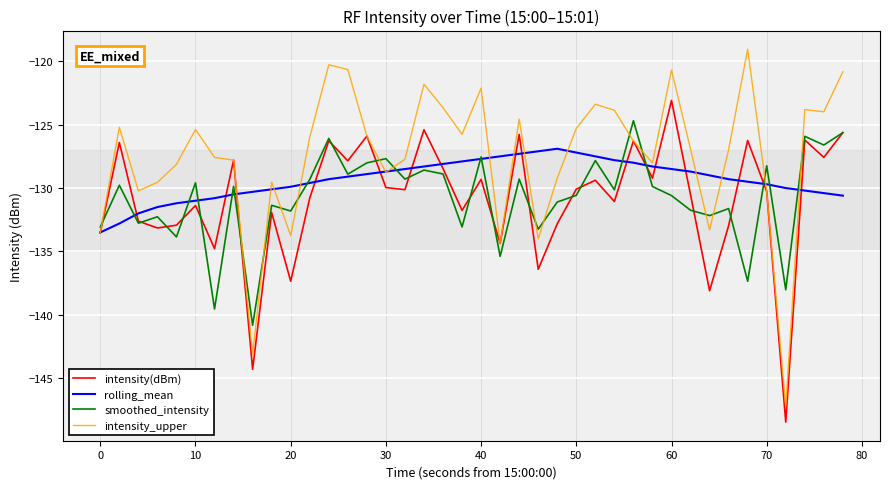

Which series has the largest total across all categories?

intensity_upper